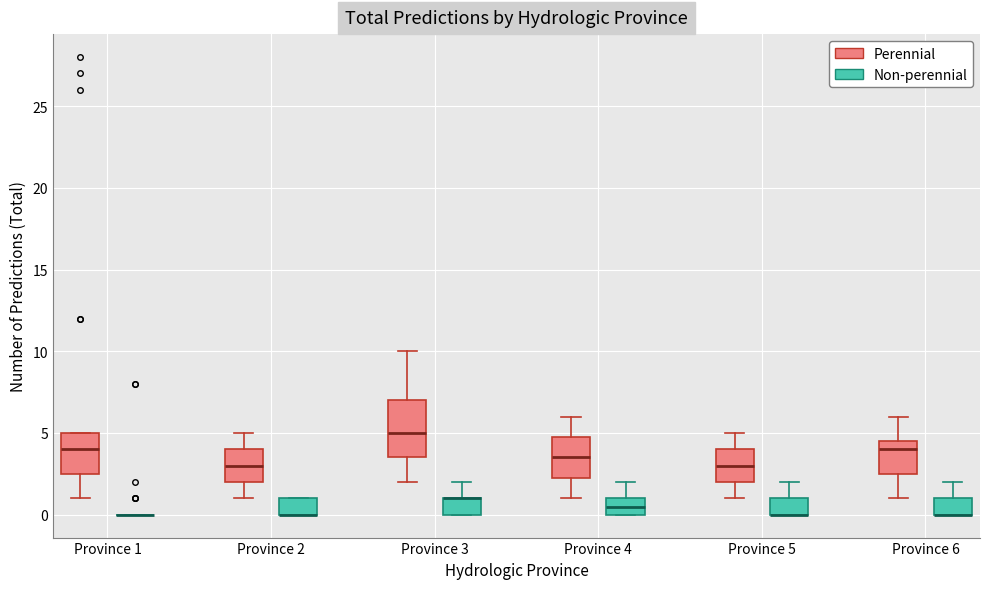

Where does the upper whisker of the box for Province 6 (Non-perennial) end on the y-axis? The values are not printed on the chart, so give them approximately, as read against the axis.

2.0